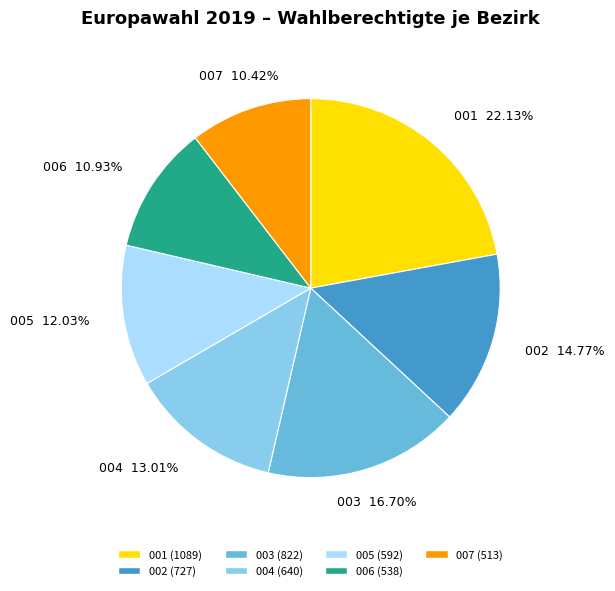

To the nearest percent, what percentage of the pie is 004?

13%